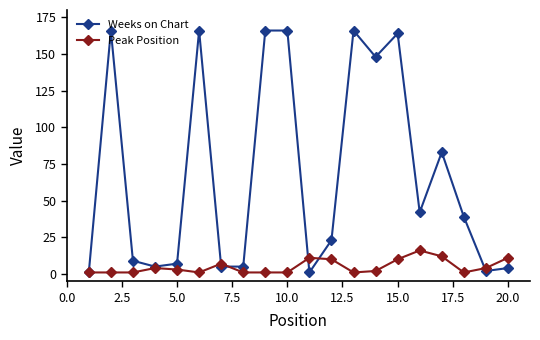

What are all the series names shown in the legend?

Weeks on Chart, Peak Position